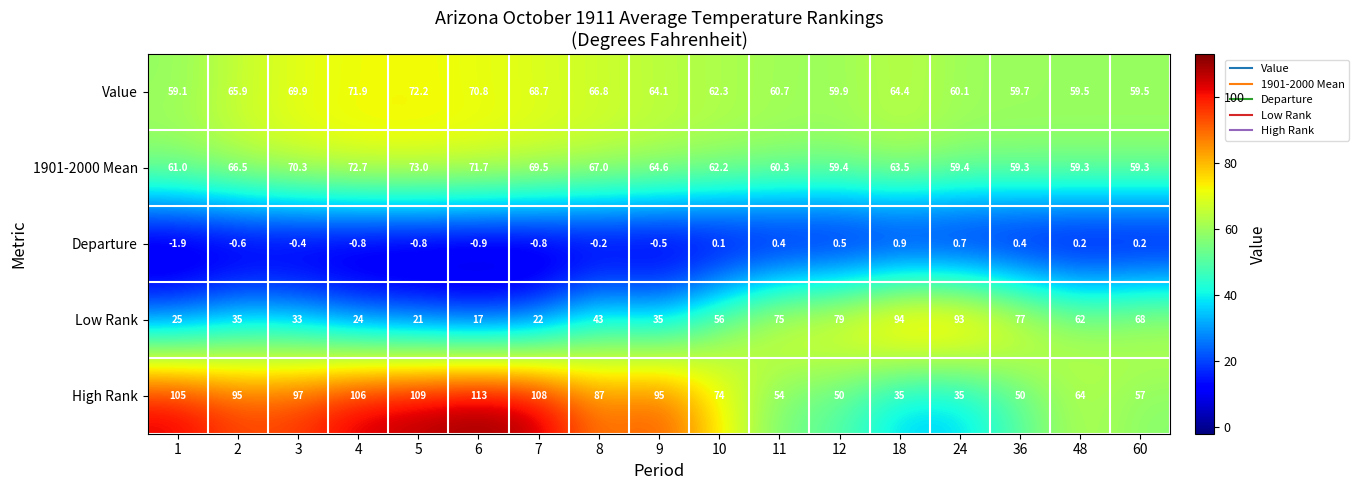

What is the sum of the Low Rank values at 10 and 3?

89.0